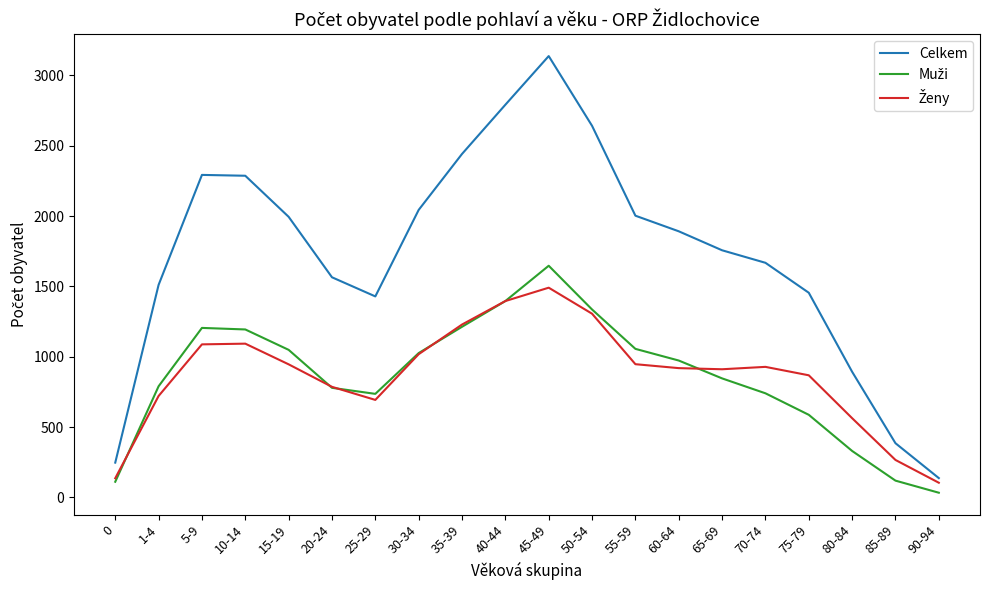

The Celkem series shows 2417 at 75-79. True or false?

False